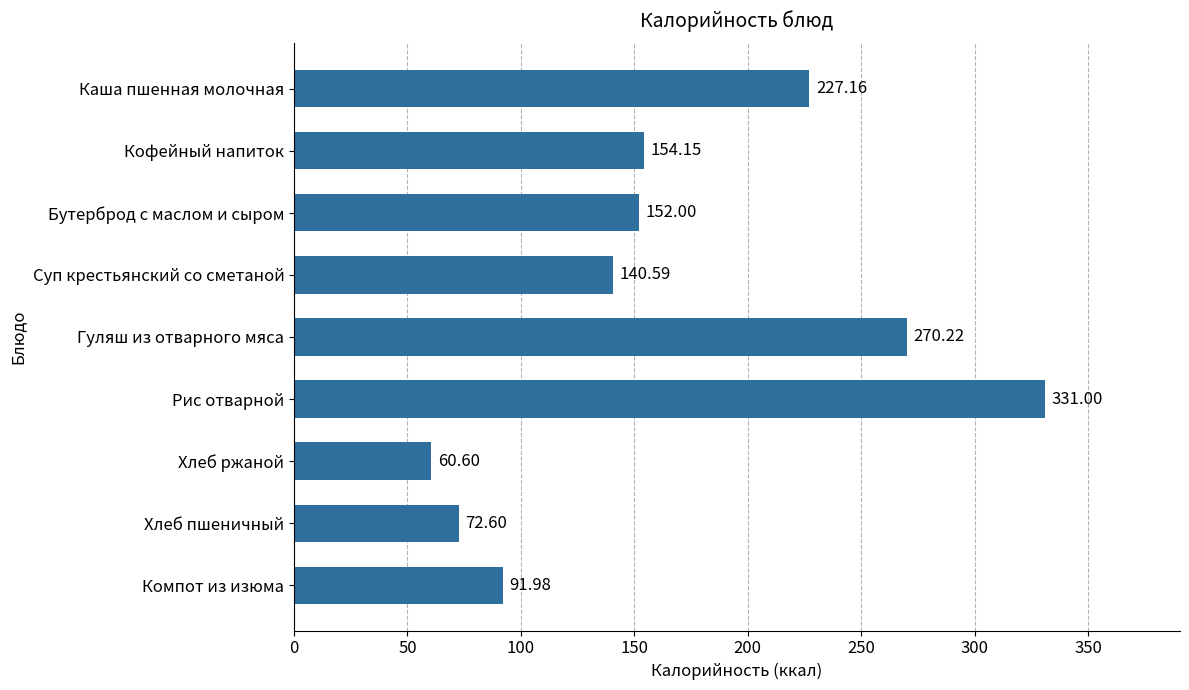

What is the change in value from Хлеб пшеничный to Каша пшенная молочная?

+154.6